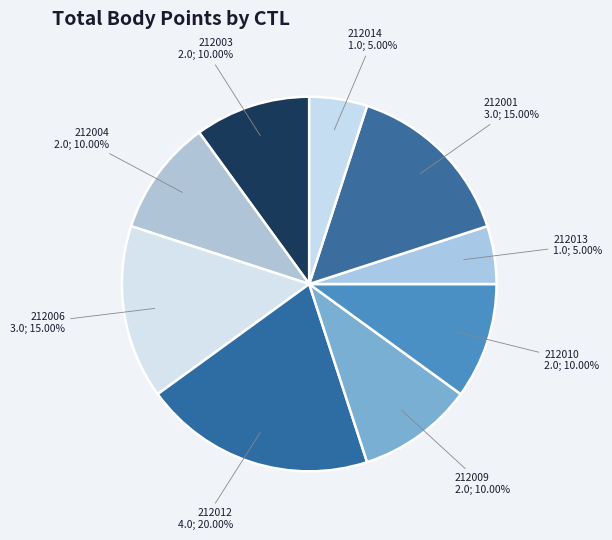

Which slice is the largest?

212012